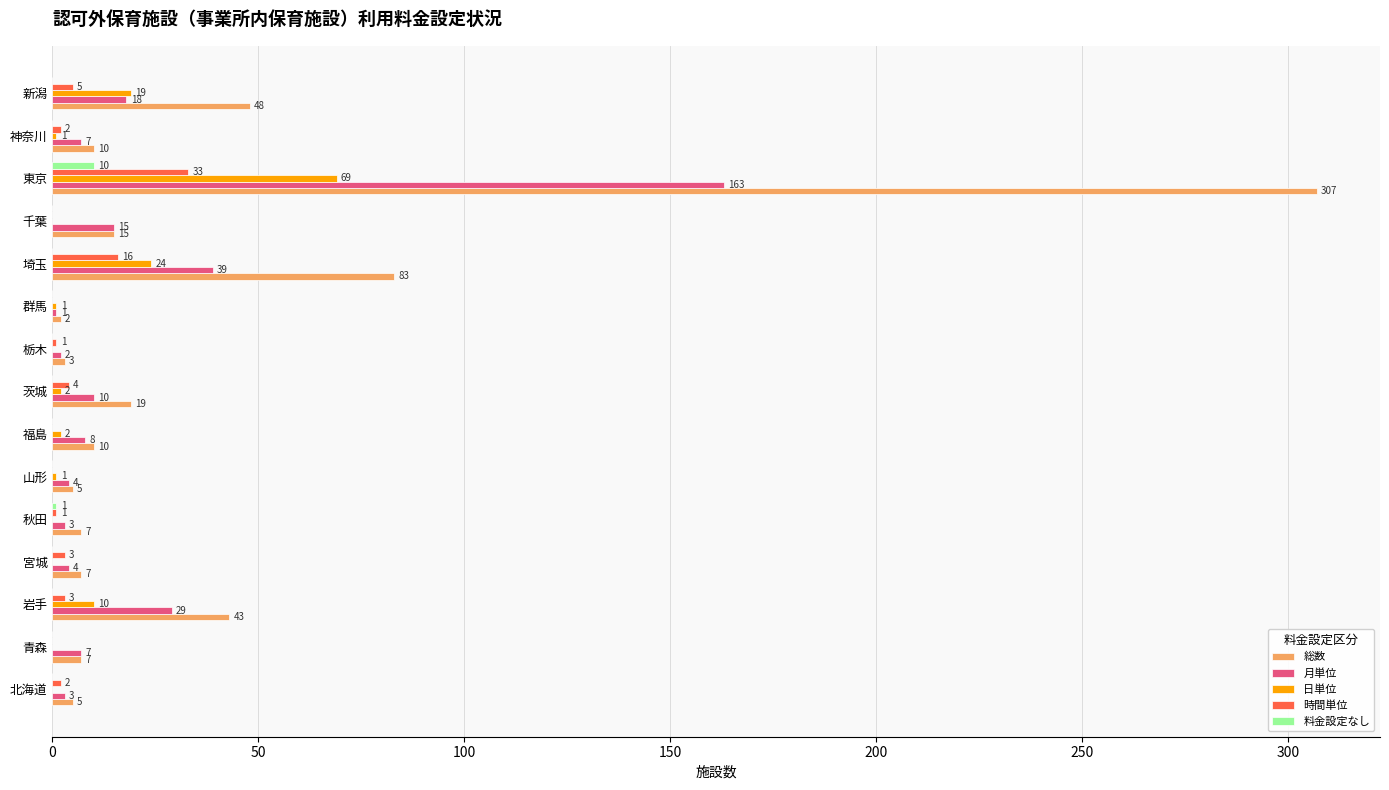

Which category has the highest value in the 月単位 series?

東京